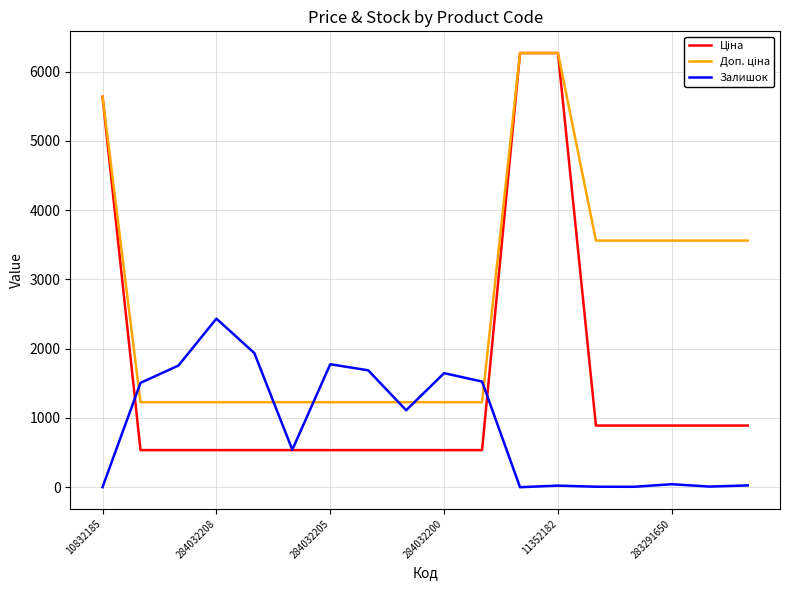

What is the maximum value shown in the chart?

6266.7